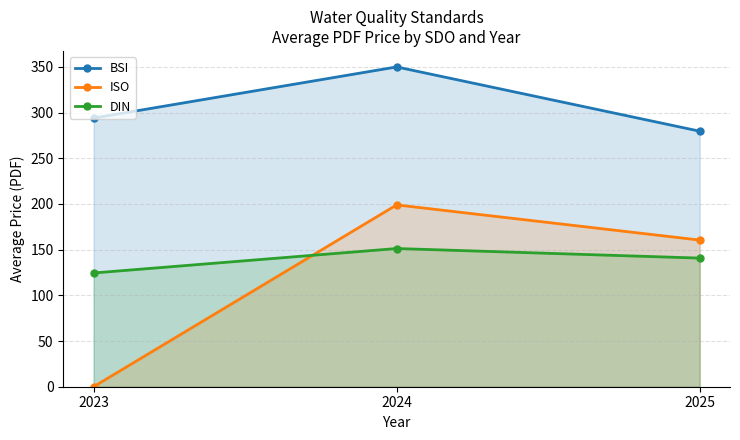

What is the average value of the DIN series?

138.8